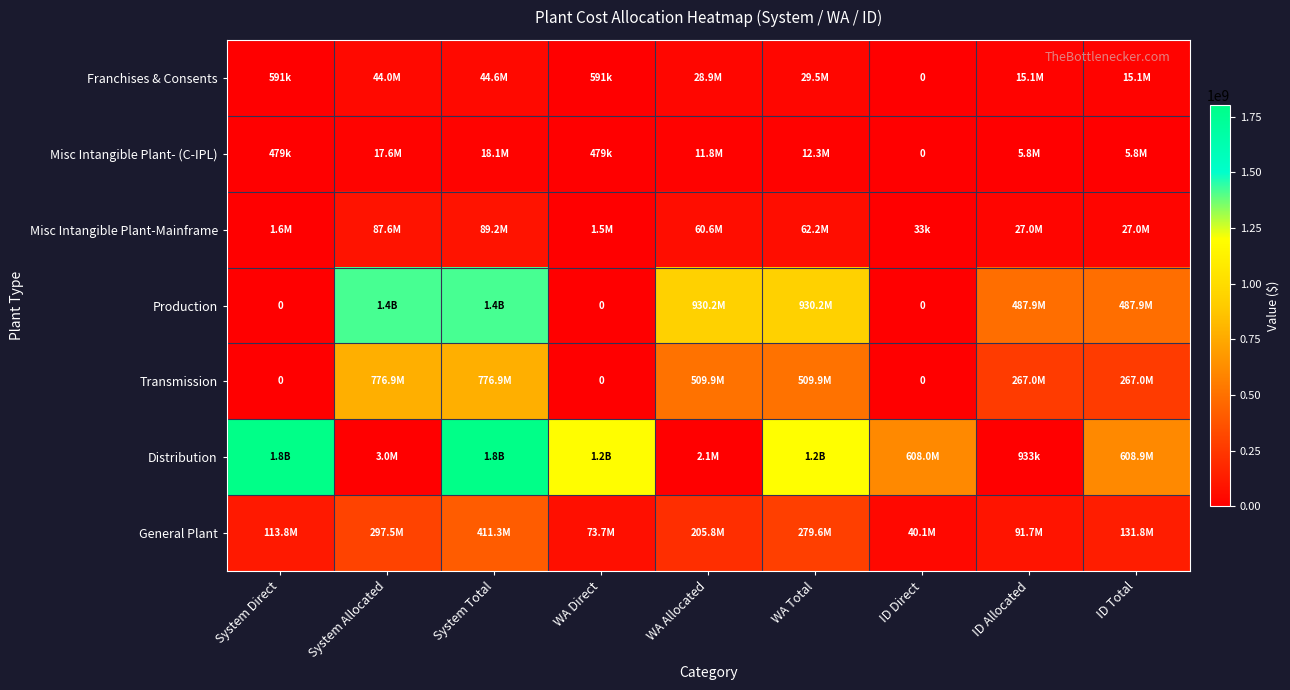

Which series has the largest total across all categories?

Distribution